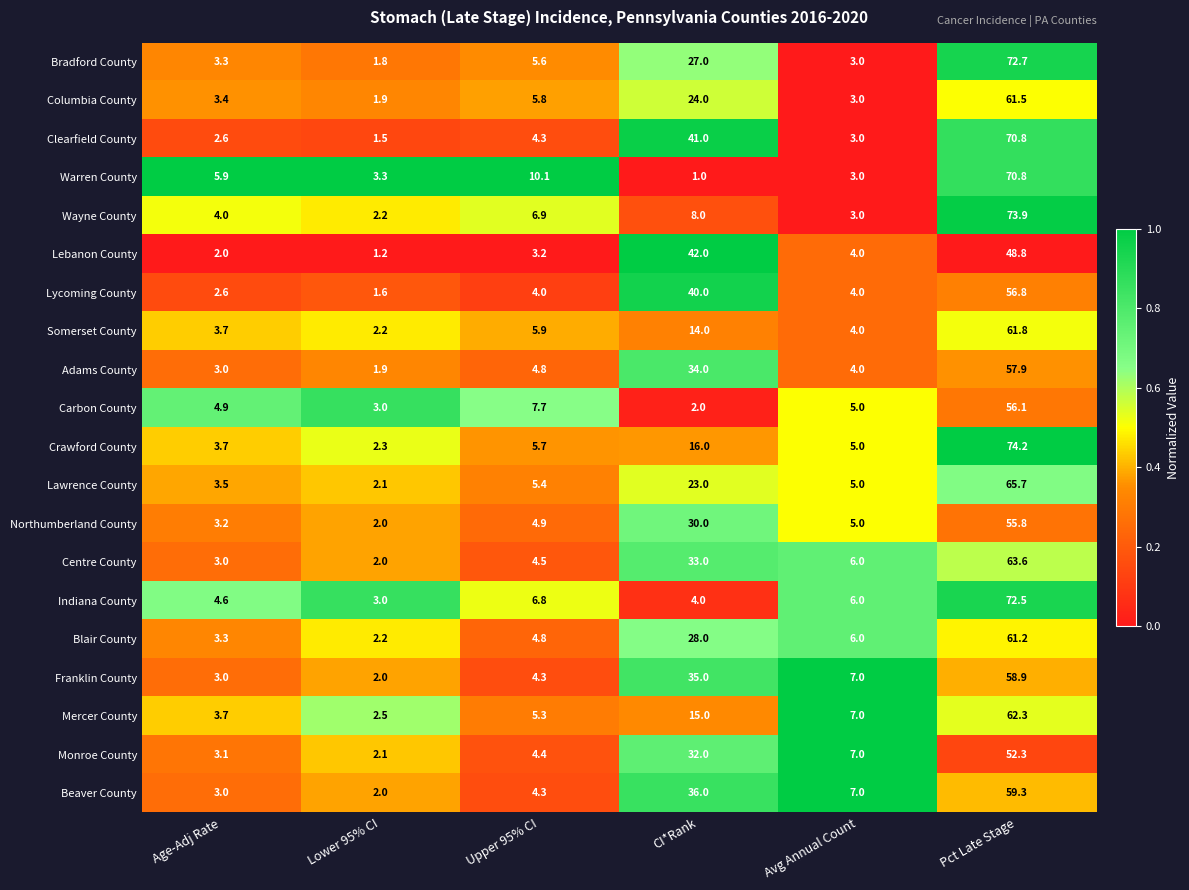

At CI*Rank, list the series in order from largest to smallest.

Lebanon County, Clearfield County, Lycoming County, Beaver County, Franklin County, Adams County, Centre County, Monroe County, Northumberland County, Blair County, Bradford County, Columbia County, Lawrence County, Crawford County, Mercer County, Somerset County, Wayne County, Indiana County, Carbon County, Warren County